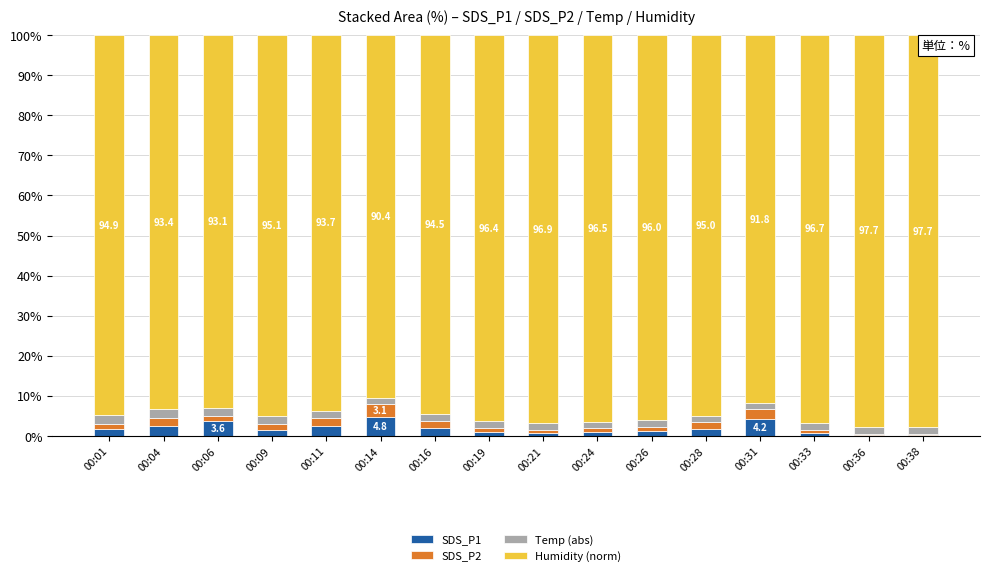

Is it true that SDS_P1 equals 0.2 at 00:36?

True